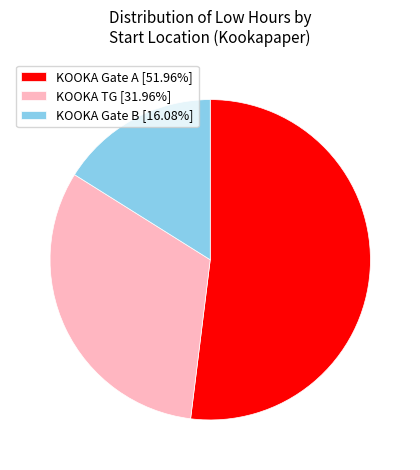

Combined, do KOOKA TG [31.96%] and KOOKA Gate B [16.08%] account for over 50%?

No